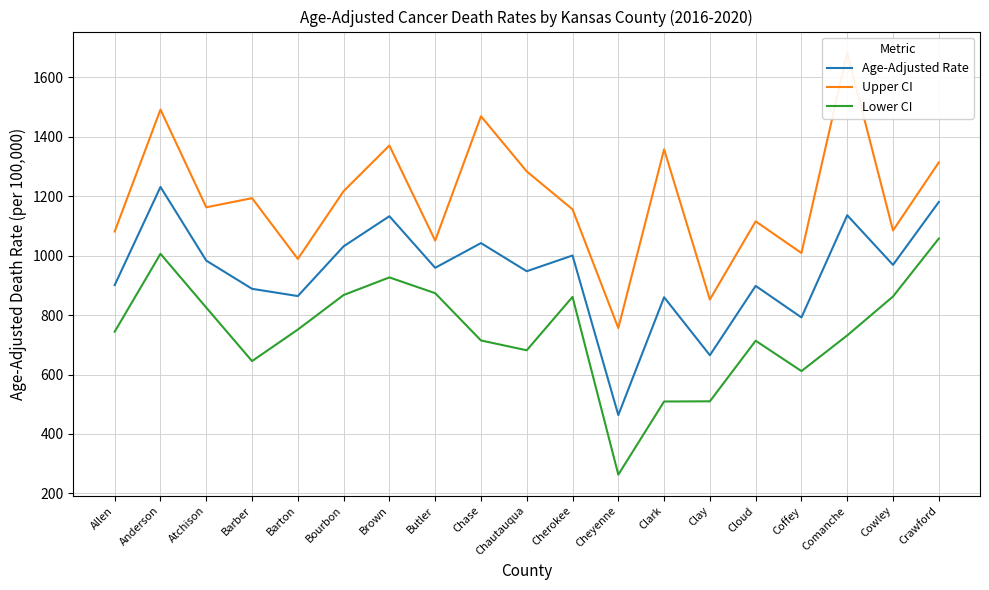

In Lower CI, how many points are lower than both neighbors (excluding endpoints)?

4